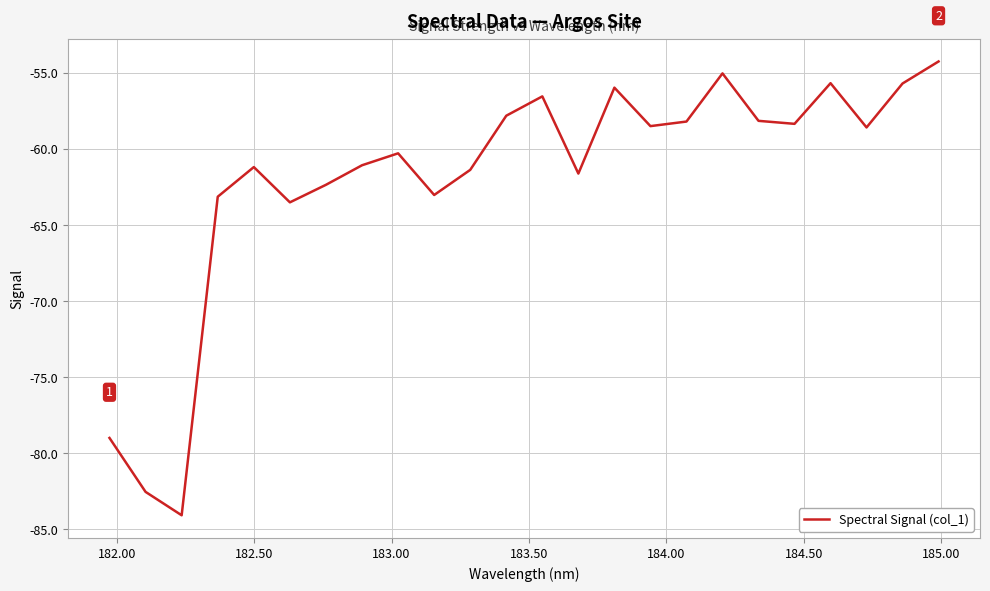

How many interior local peaks (higher than both neighbors) does the data have?

6